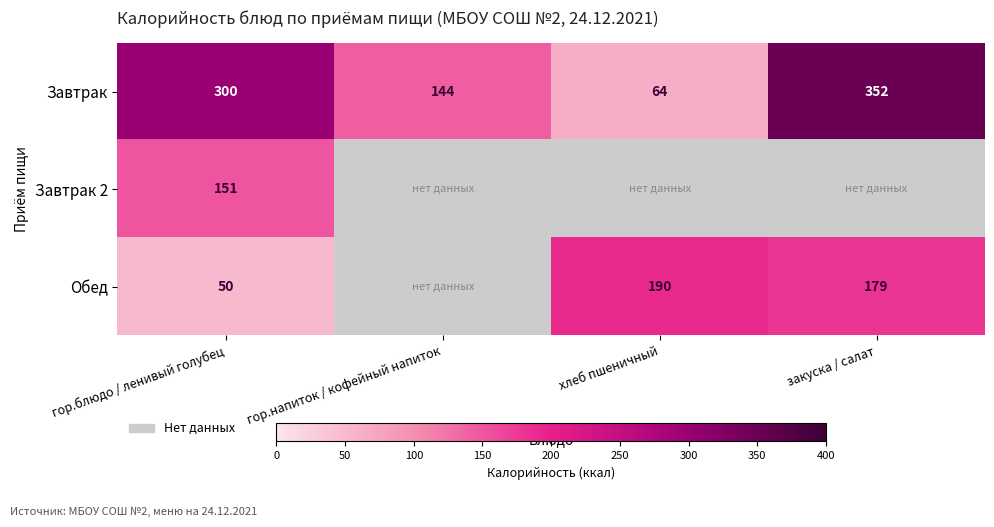

What is the sum of all Завтрак values?

860